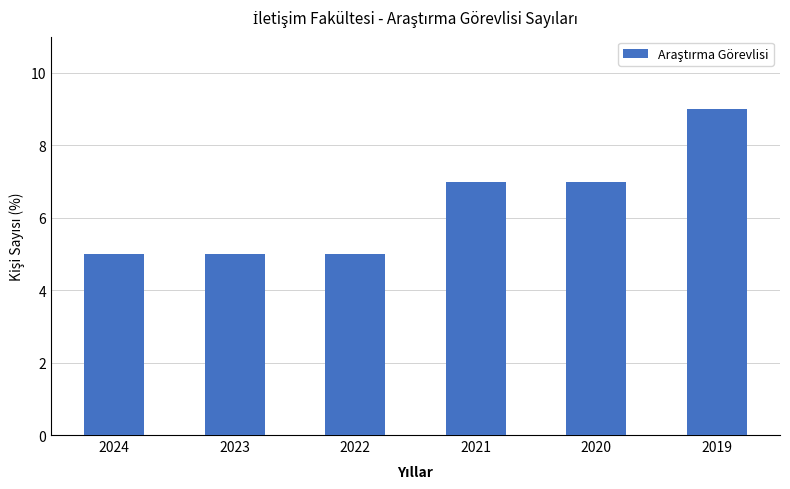

How many values are below 7?

3